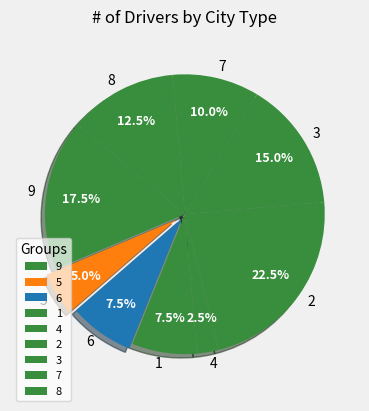

How much of the chart is everything except 3?

85.0%